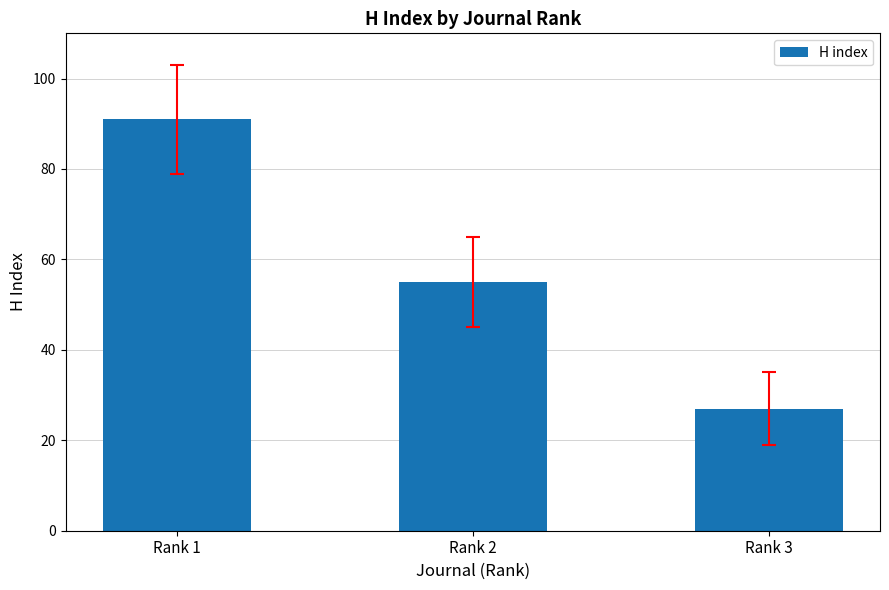

What is the maximum value shown in the chart?

91